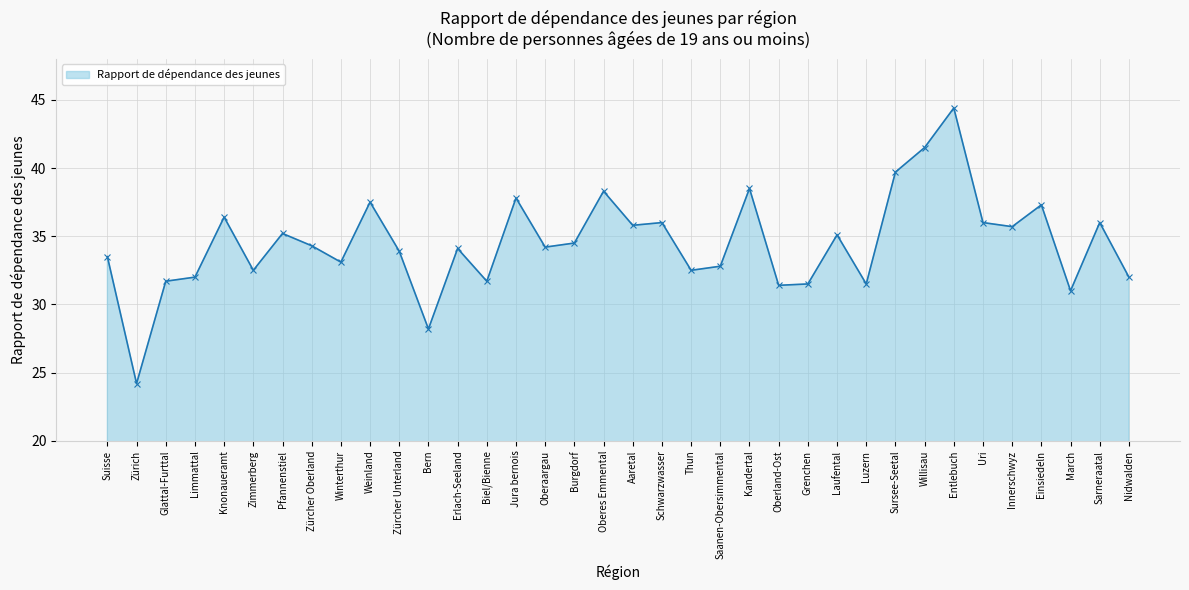

What is the sum of all values?

1241.8